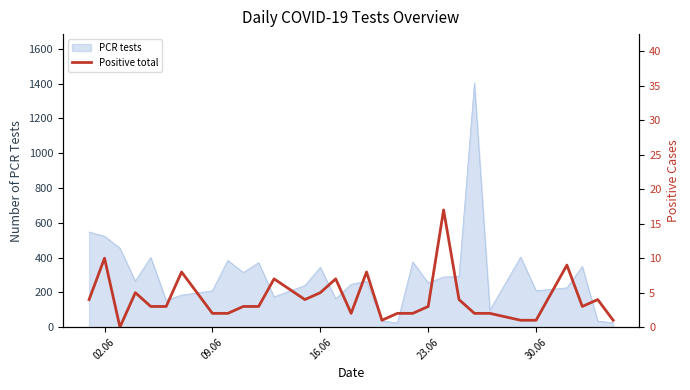

What is the sum of all values?

128